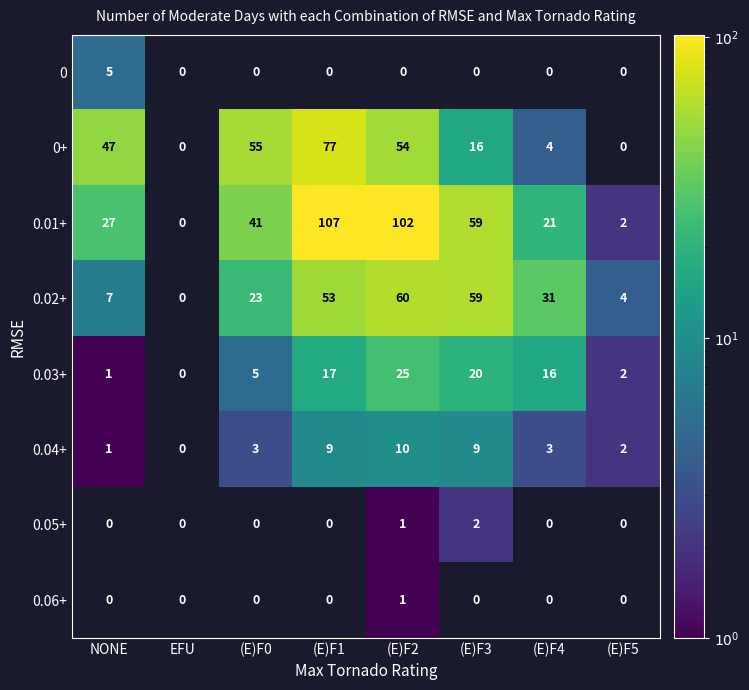

What is the difference between the 0.03+ values at (E)F1 and (E)F0?

12